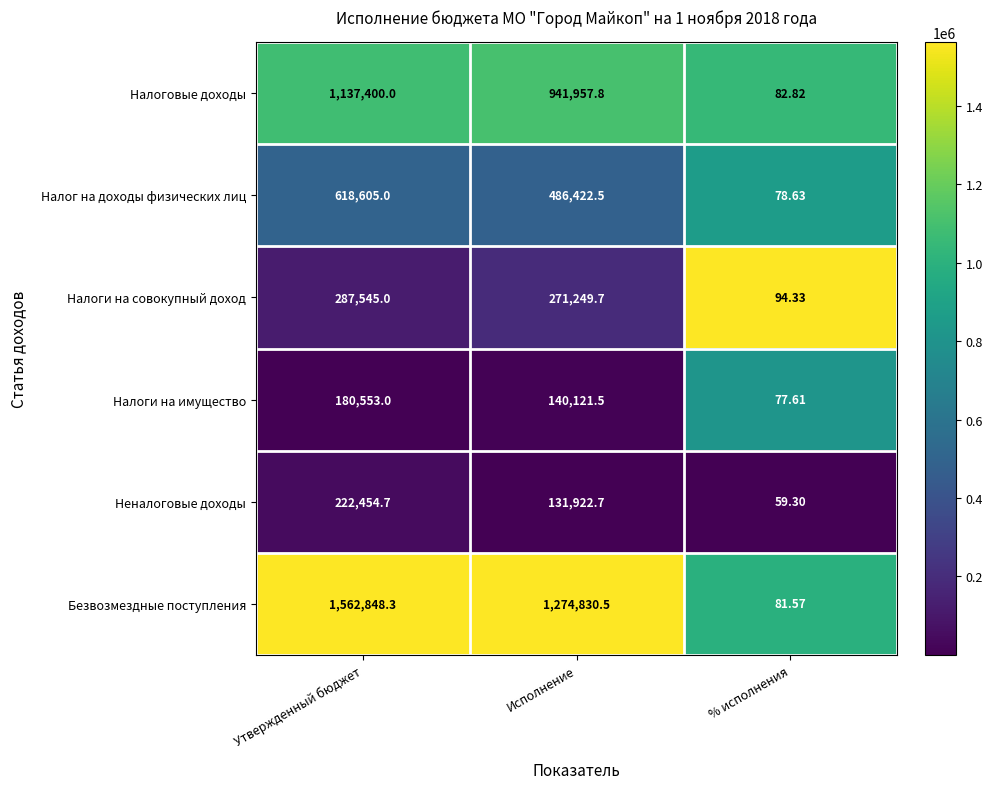

Which series has the largest total across all categories?

Безвозмездные поступления